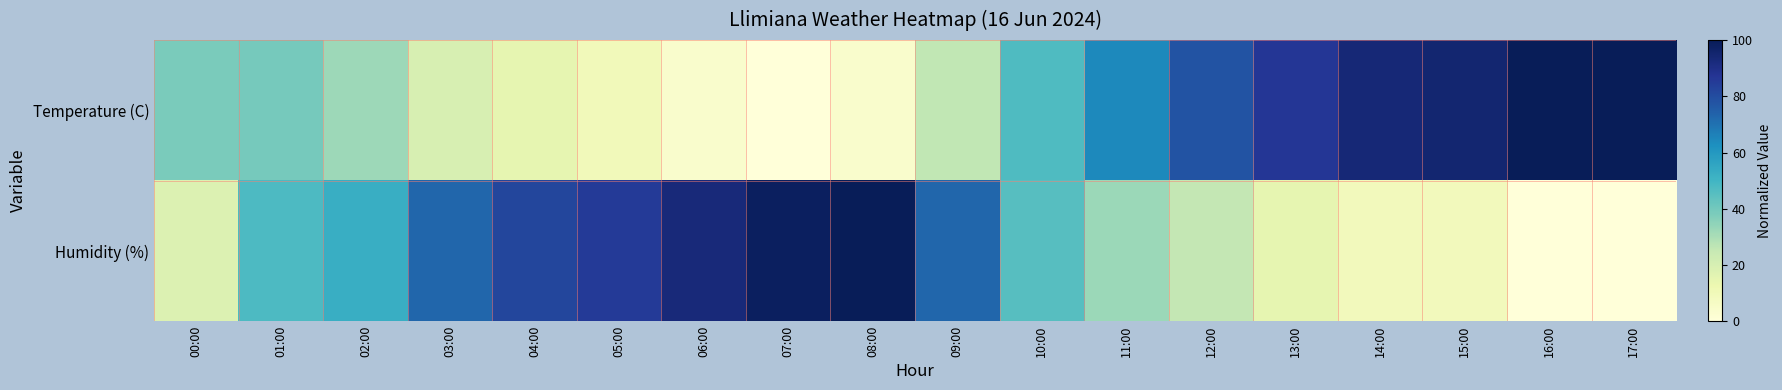

Which series has the largest range (max minus min)?

Temperature (C)